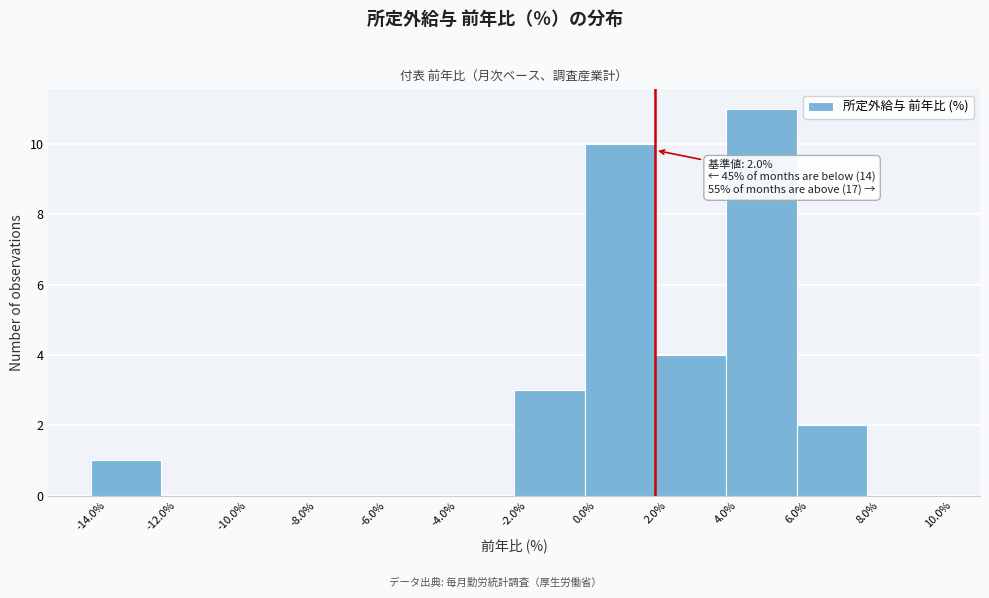

Over which range of the x-axis is the bar tallest?

4.0% to 6.0%